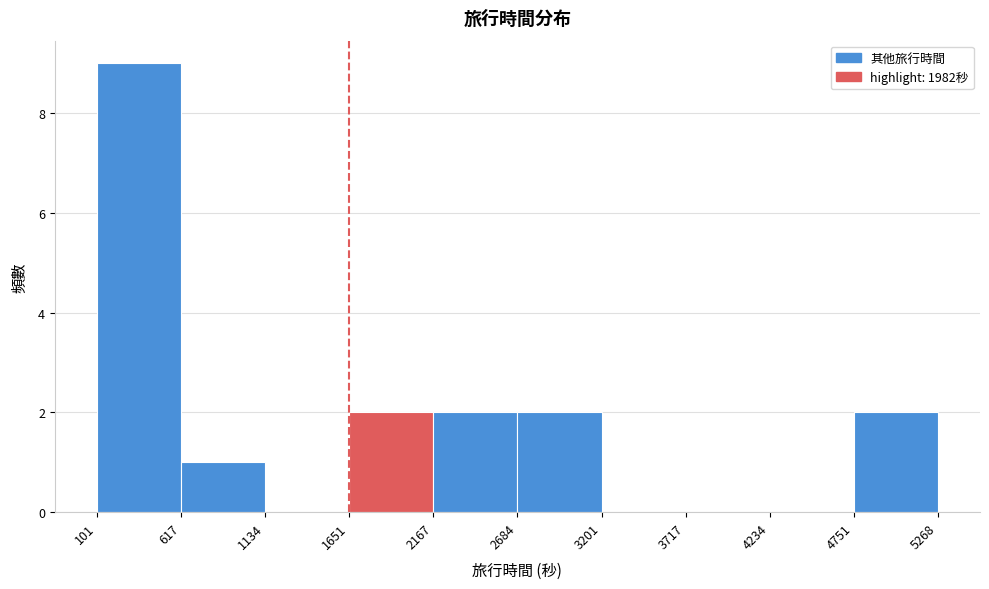

How tall is the bar that spans 2167 to 2684 on the x-axis? The values are not printed on the chart, so give them approximately, as read against the axis.

2